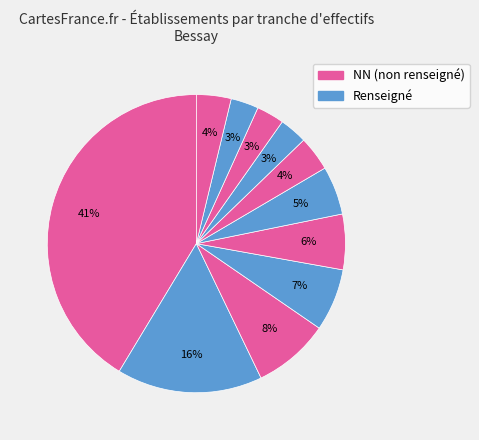

To the nearest percent, what is the difference between the largest and smallest slice percentages?

38%